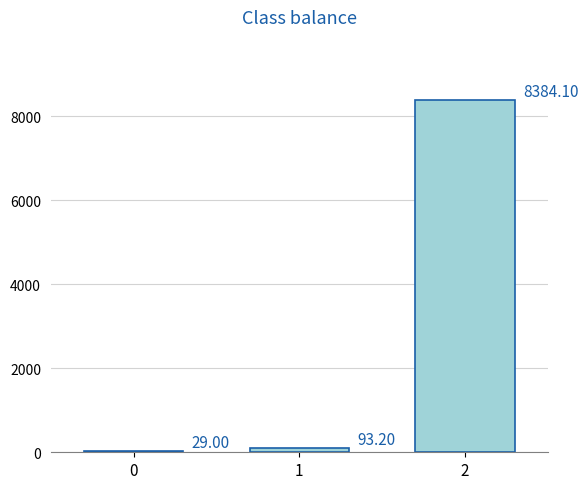

What is the sum of all values?

8506.3